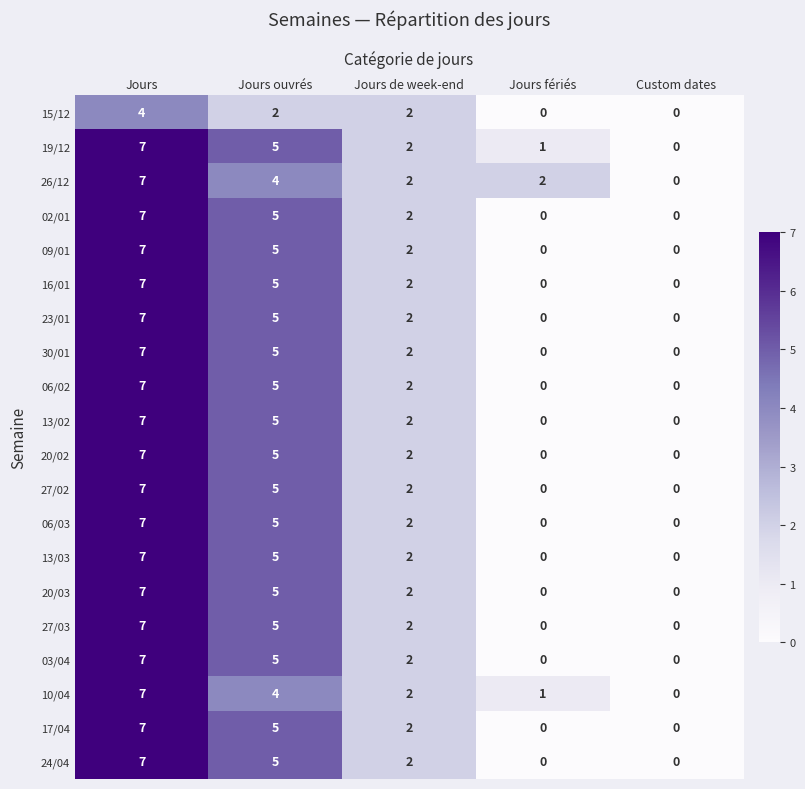

What value does the 17/04 series have at Jours ouvrés?

5